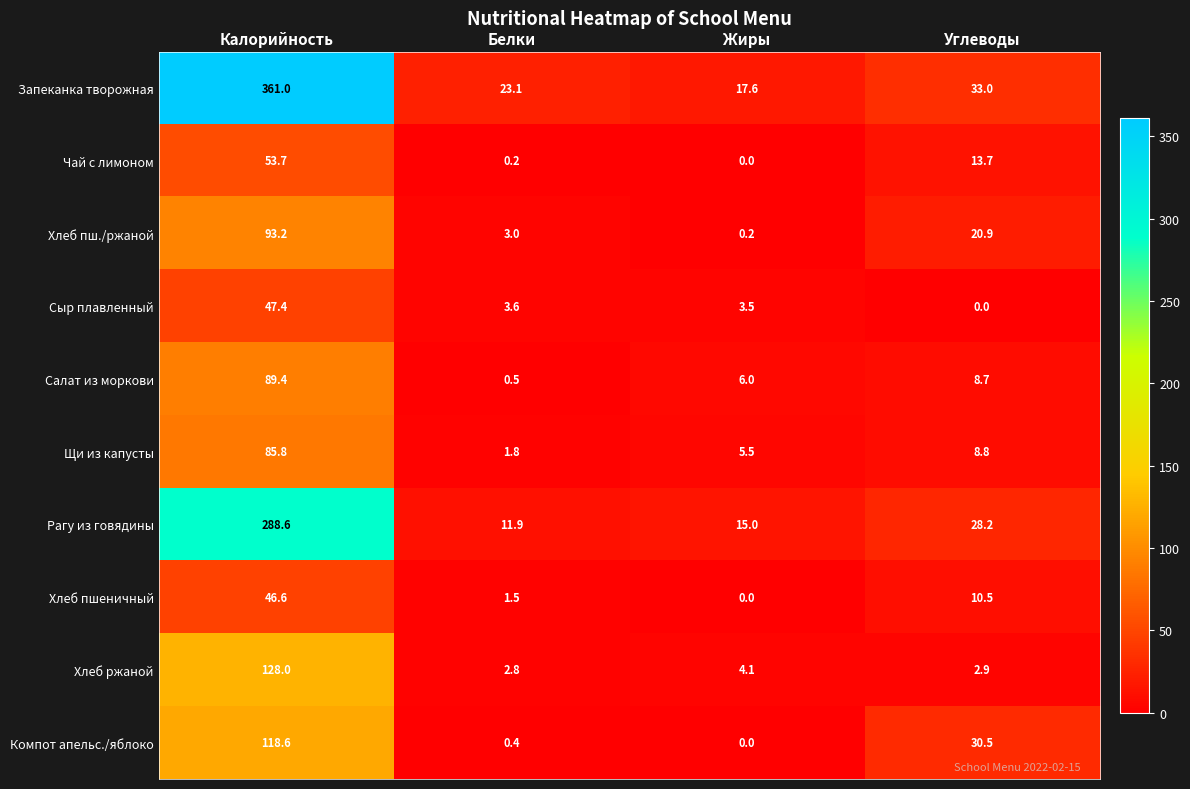

At how many categories does at least one series exceed 322?

1